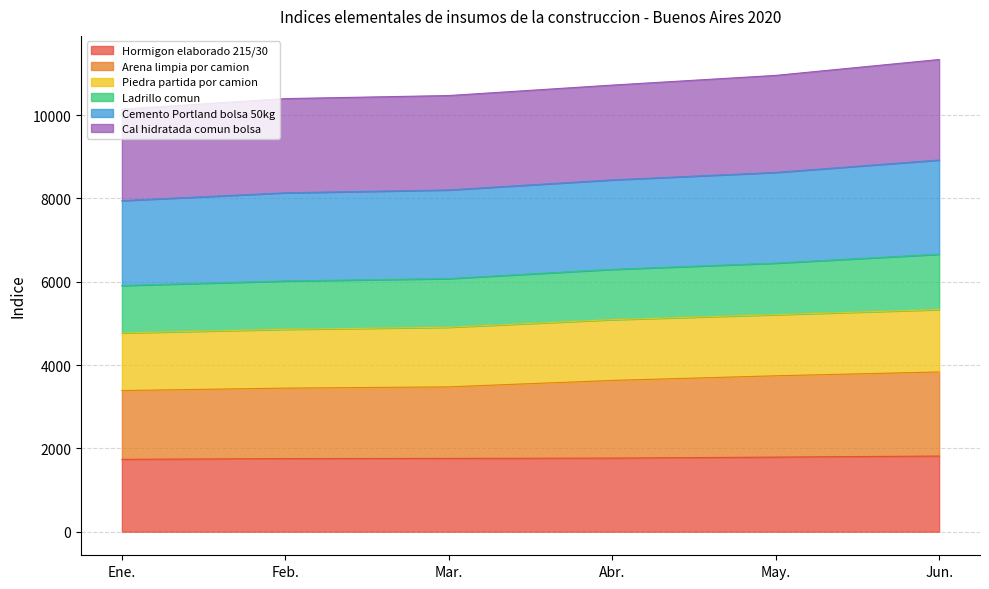

What is the label of the 3rd point from the right?

Abr.